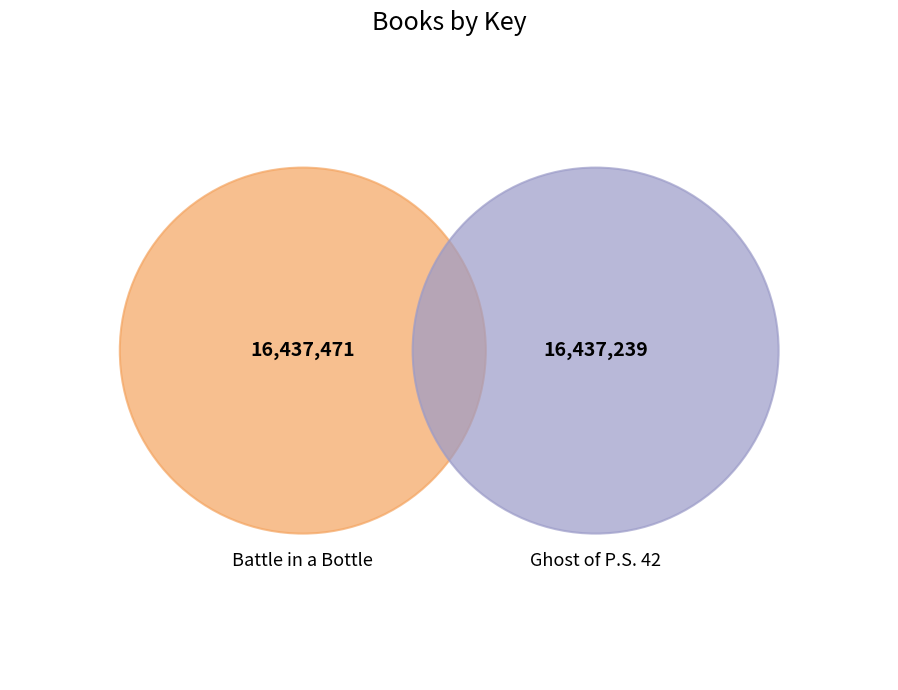

To the nearest percent, what percentage of the pie is Battle in a Bottle?

50%